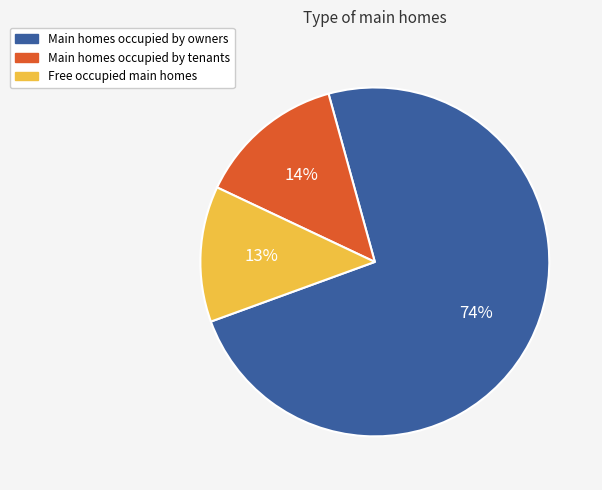

Count the number of slices in the pie.

3